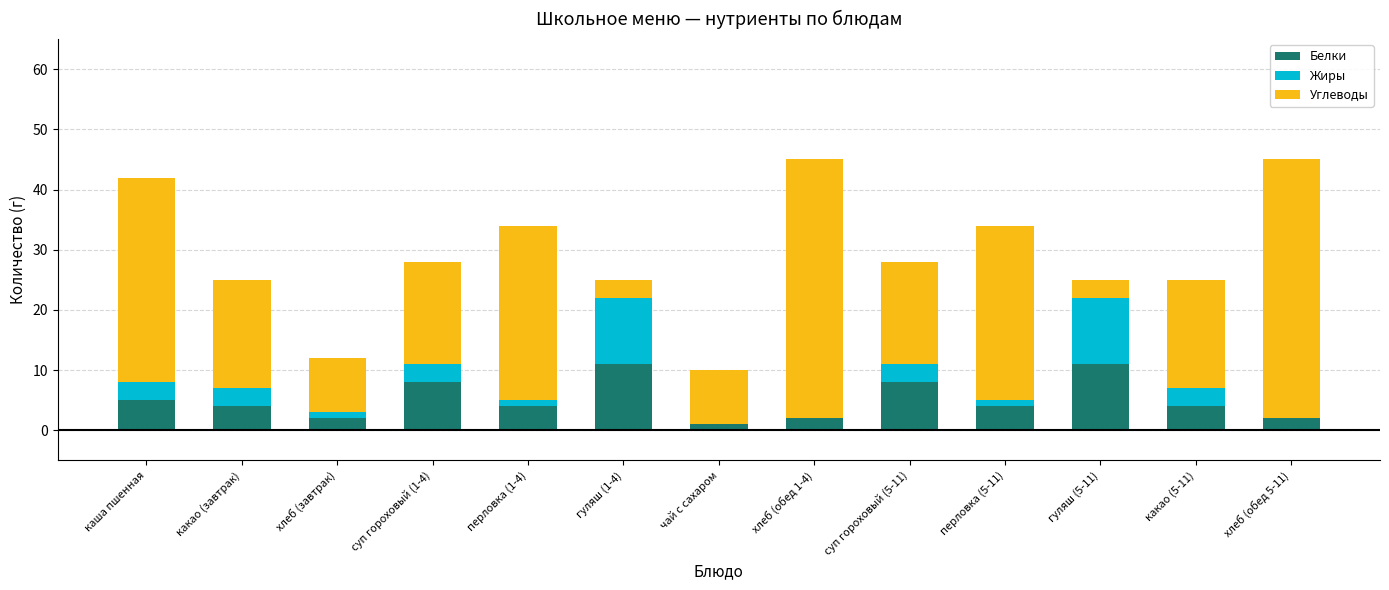

What is the highest value of the Белки series?

11